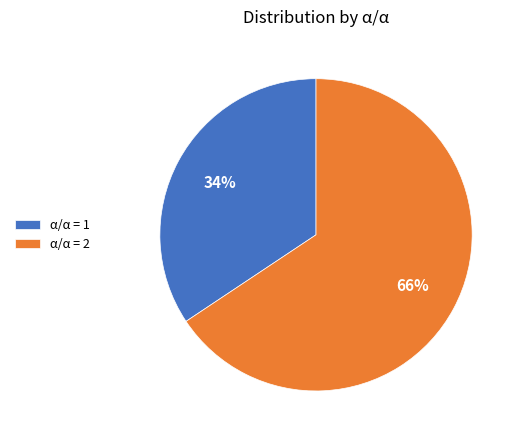

What is the largest slice in the pie chart?

α/α = 2